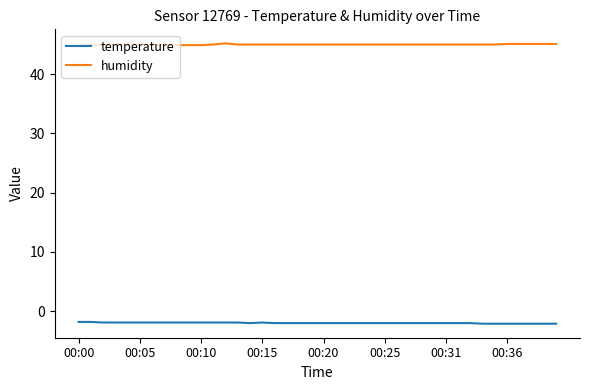

Which series has the largest total across all categories?

humidity